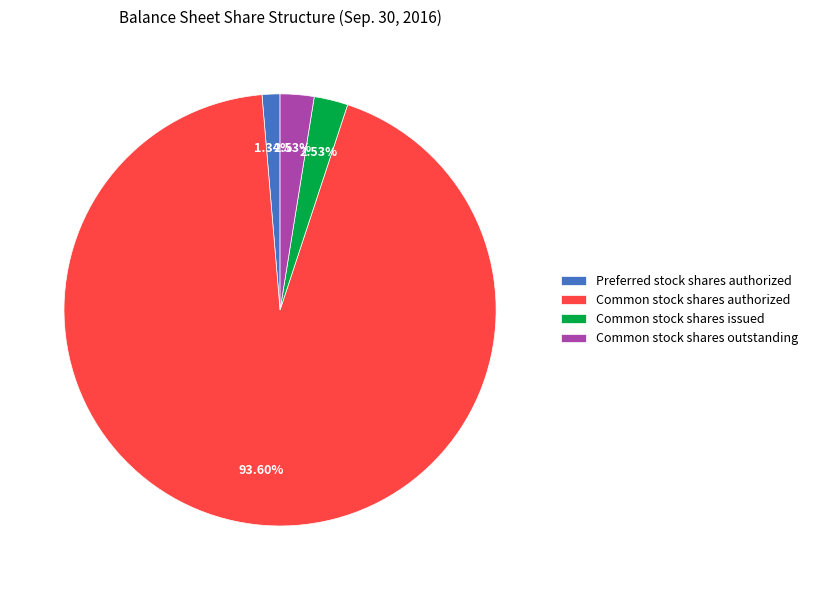

To the nearest percent, what is the difference between the Common stock shares outstanding and Common stock shares authorized slice percentages?

91%